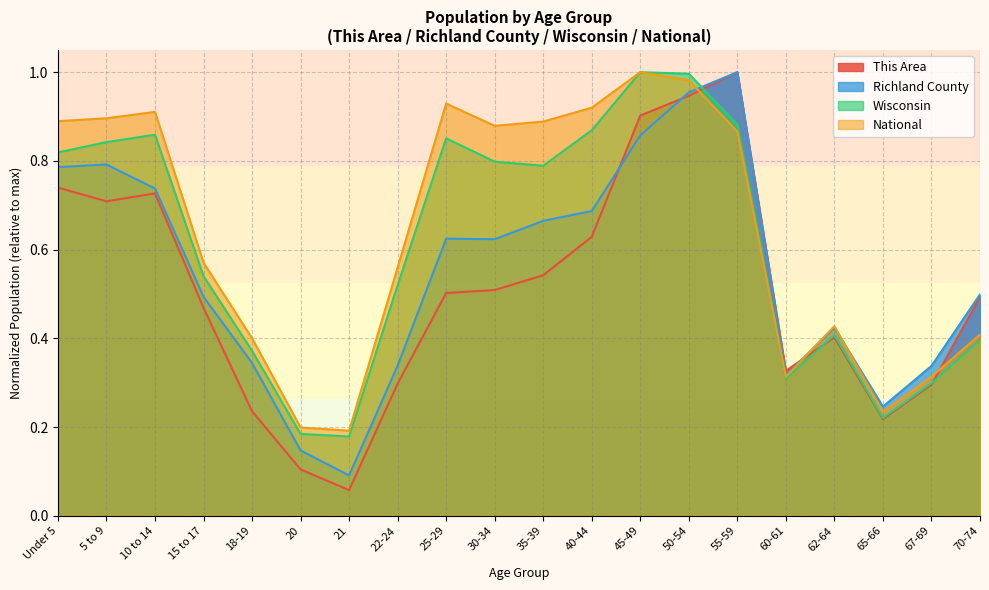

What is the difference between the Richland County values at 70-74 and 65-66?

0.3